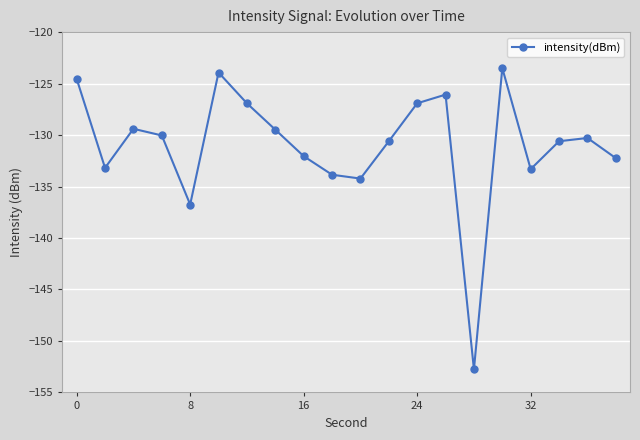

What is the sum of all values?

-2620.7